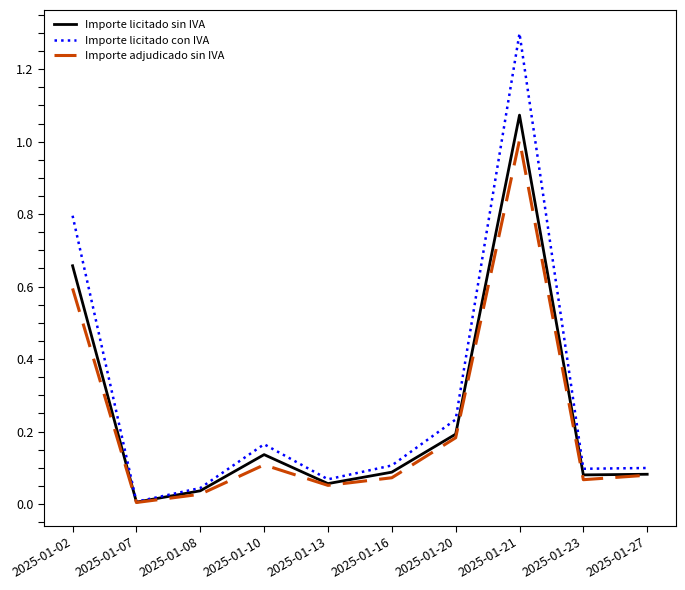

At which category is the sum across all series the highest?

2025-01-21